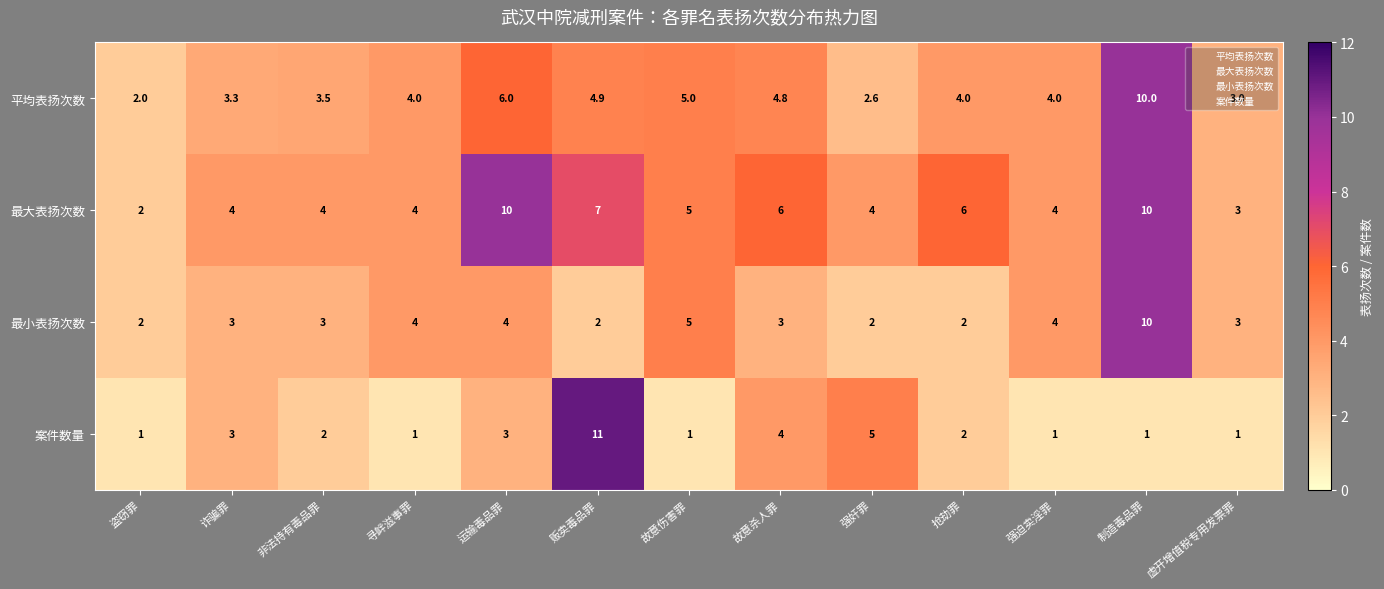

At how many categories does at least one series exceed 1?

13